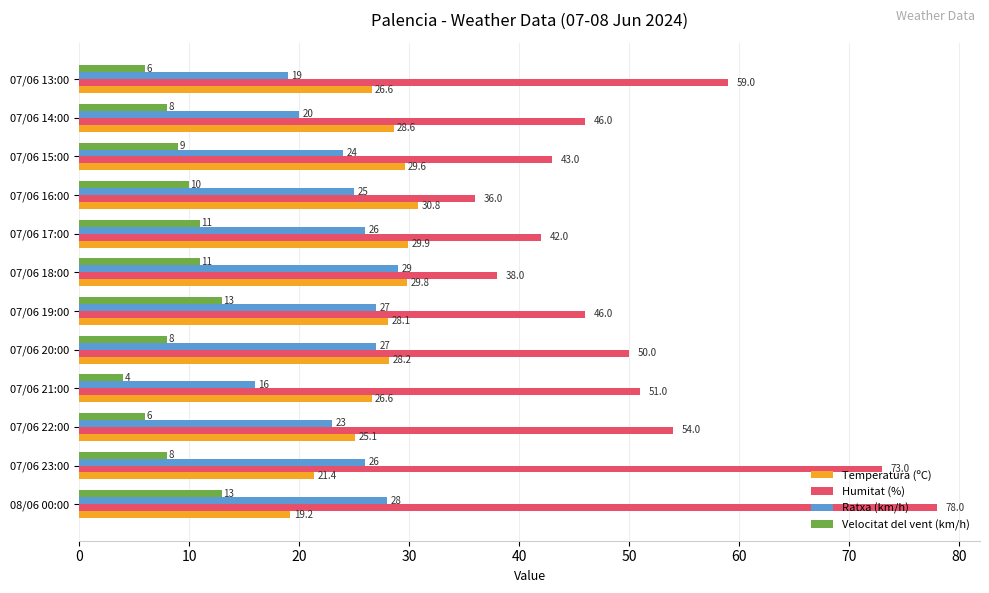

At how many categories does at least one series exceed 53?

4